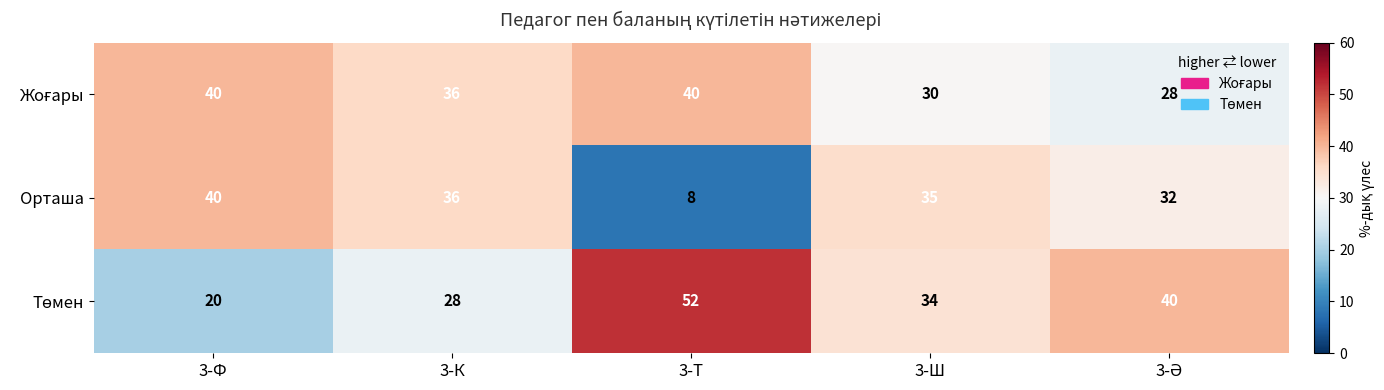

What is the smallest value displayed?

8